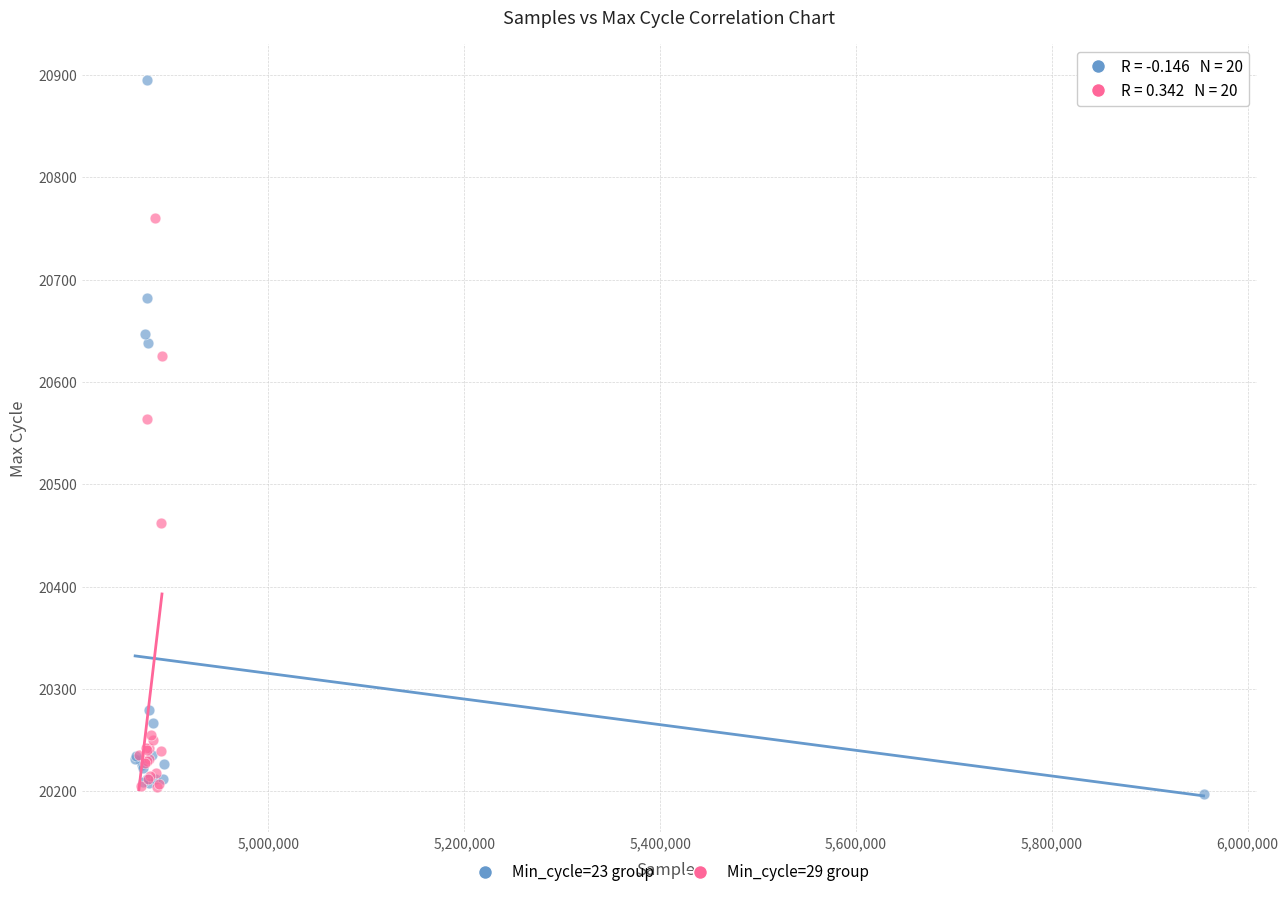

Which series has the largest Y range (max minus min)?

Min_cycle=23 group